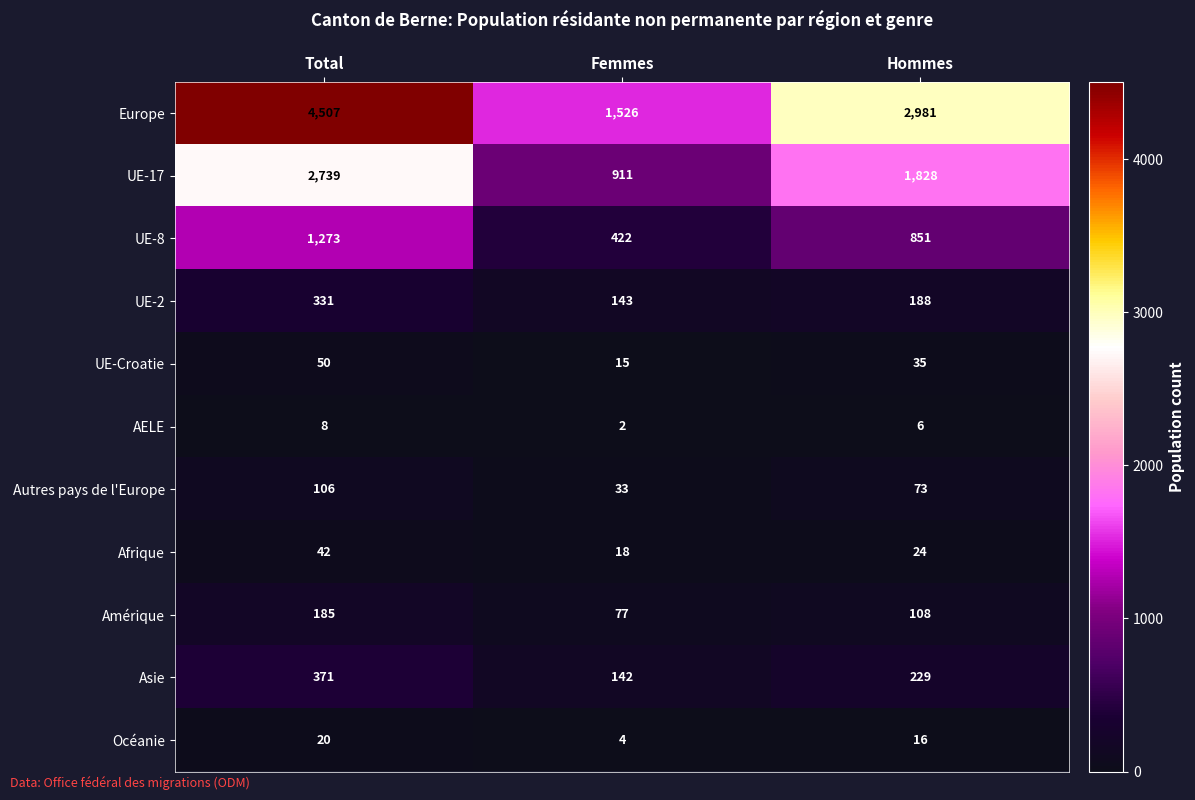

How many Asie values are between 142 and 371?

3